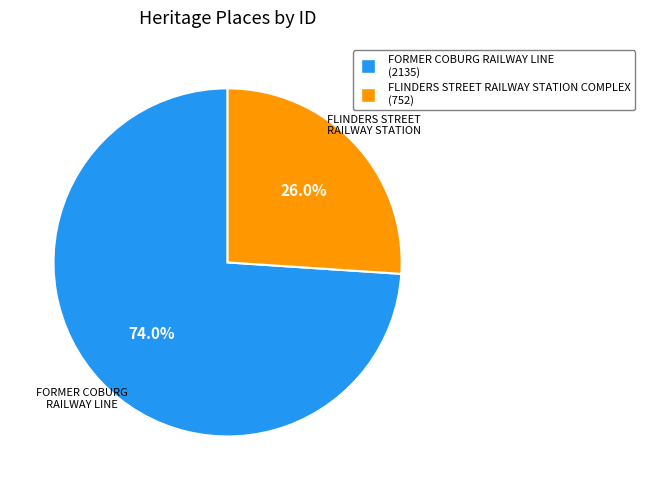

Is there any slice that represents more than half of the pie?

Yes